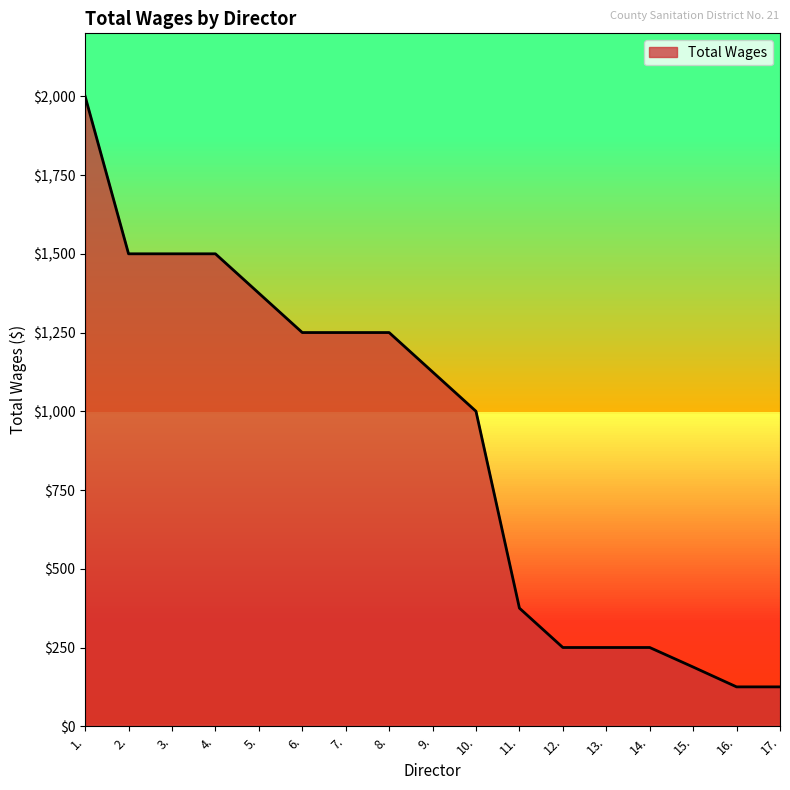

How many distinct data groups are displayed?

1